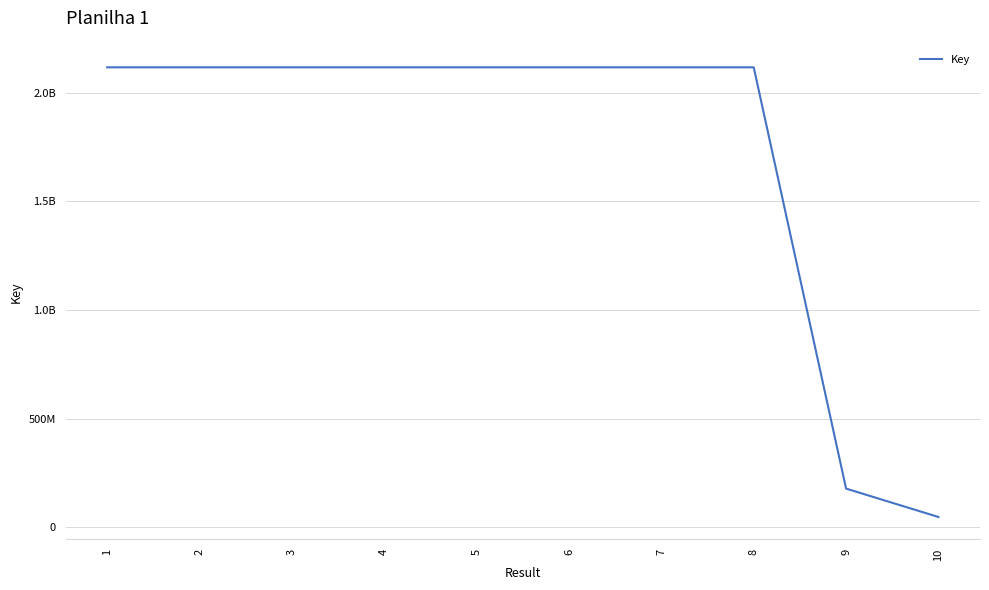

True or false: the data shows 957541484 at 2.

False